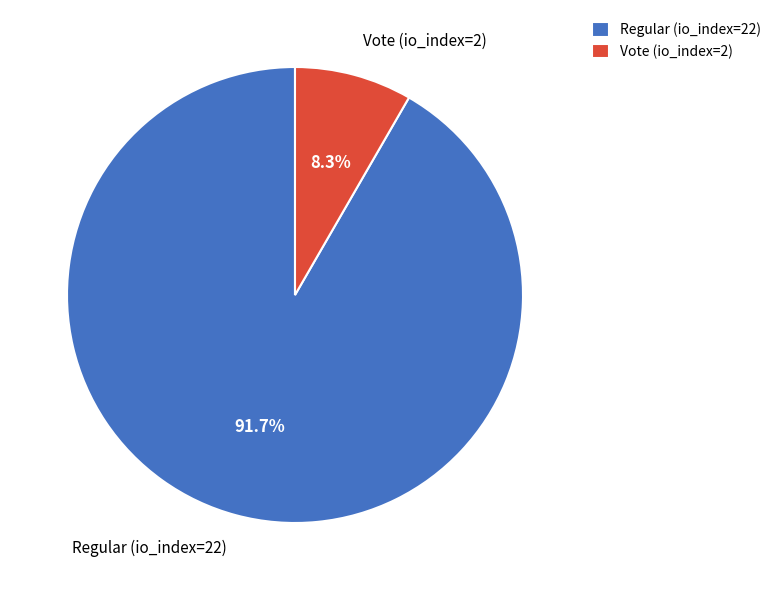

Combined, what portion of the pie is Regular (io_index=22) and Vote (io_index=2)?

100.0%